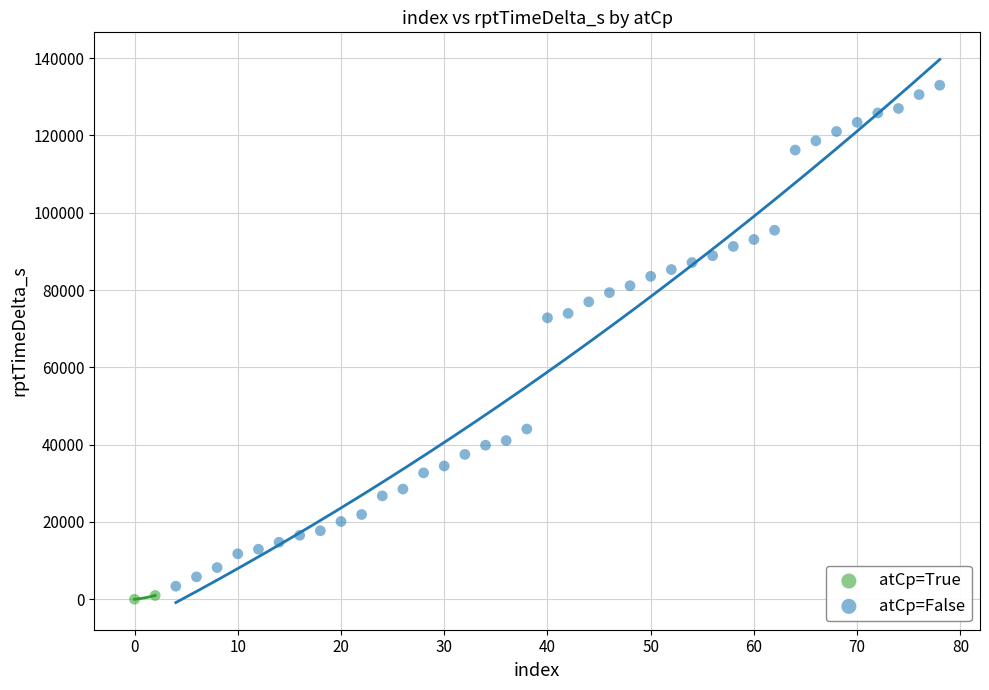

What are all the series names shown in the legend?

atCp=True, atCp=False